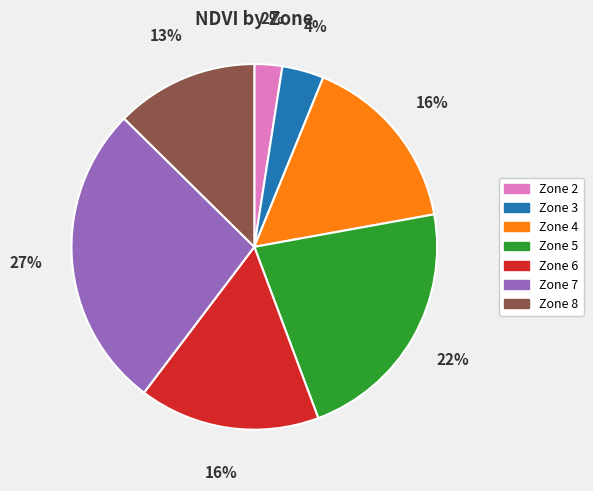

What percentage is the Zone 5 slice, to the nearest percent?

22%